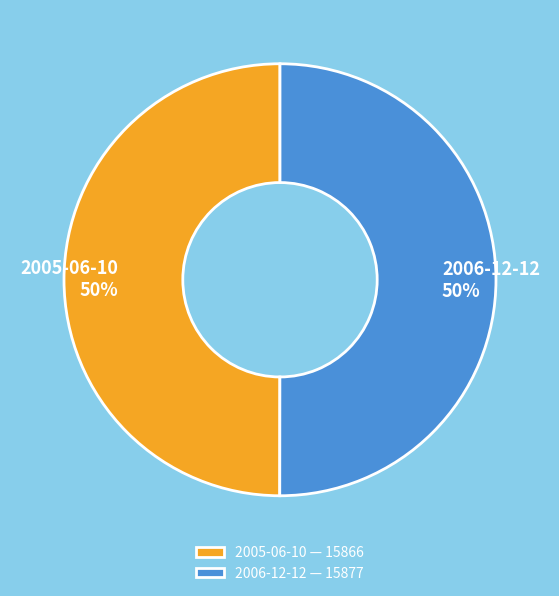

How many slices are in this pie chart?

2